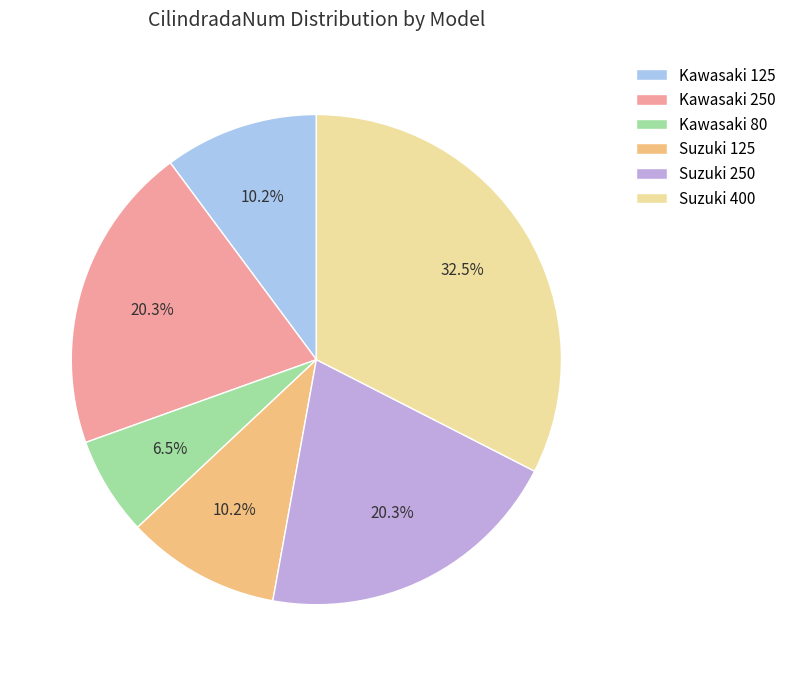

Which category has the biggest portion of the pie?

Suzuki 400